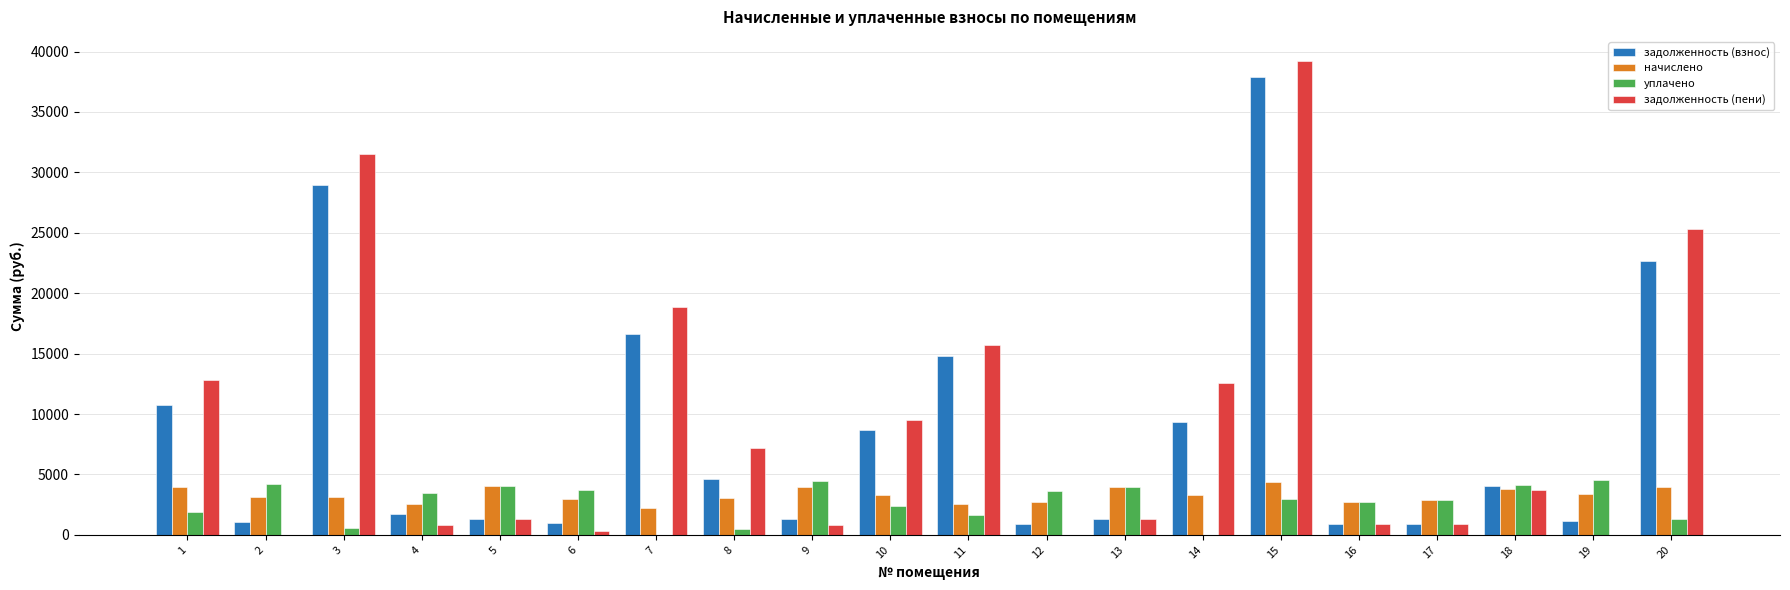

Where is задолженность (взнос) nearest to the value 19403?

7